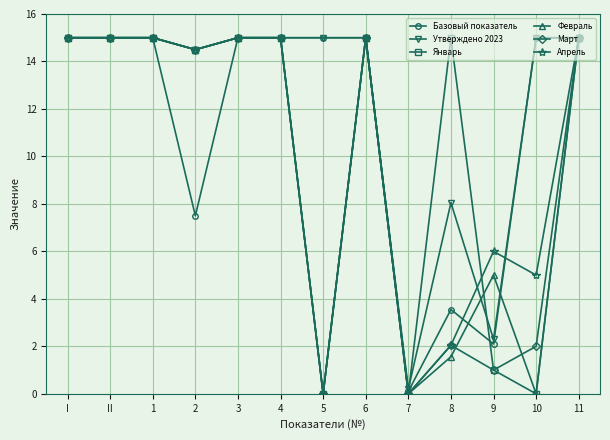

What is the difference between the second highest and minimum values in the Апрель series?

15.0